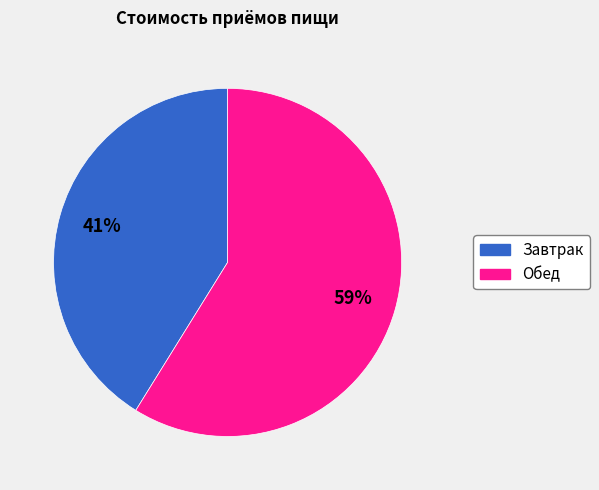

To the nearest percent, what is the difference between the largest and smallest slice percentages?

18%